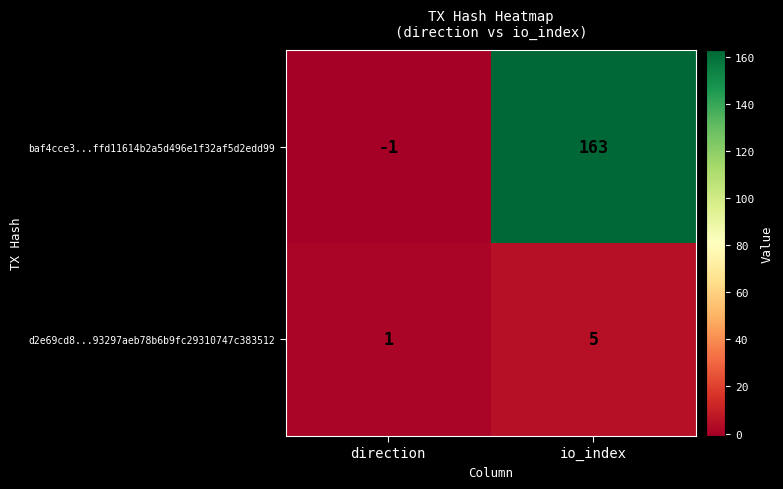

Reading left to right, list all the values displayed in this chart.

baf4cce3...ffd11614b2a5d496e1f32af5d2edd99: -1	163
d2e69cd8...93297aeb78b6b9fc29310747c383512: 1	5